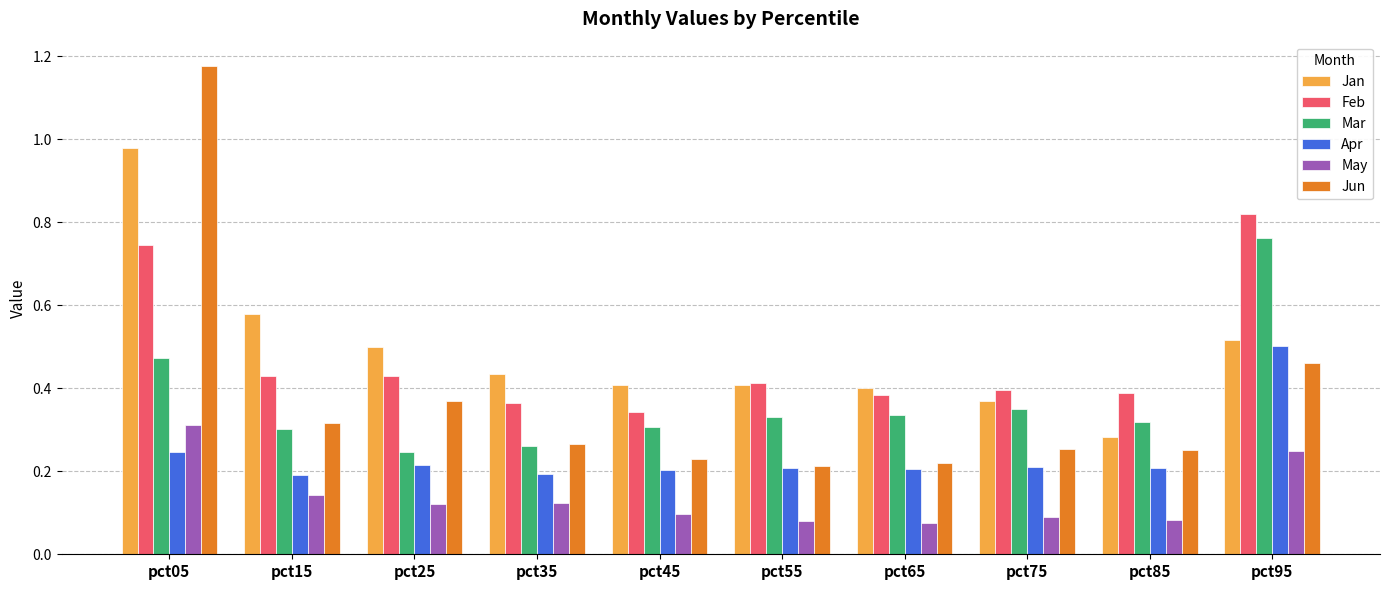

Rank the series by their maximum value, from highest to lowest.

Jun, Jan, Feb, Mar, Apr, May